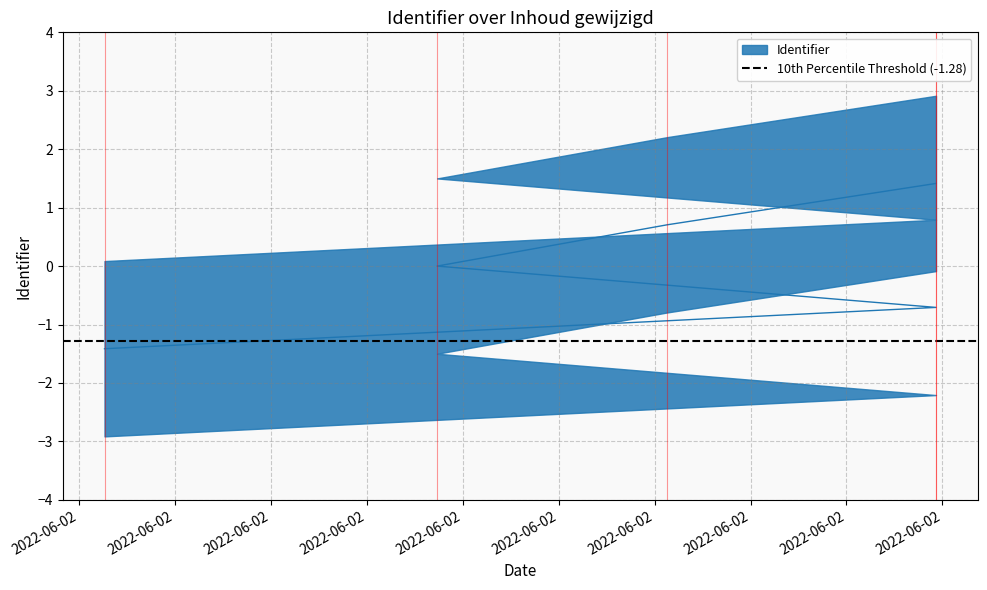

What is the label of the 3rd point from the right?

2022-06-02 09:34:11